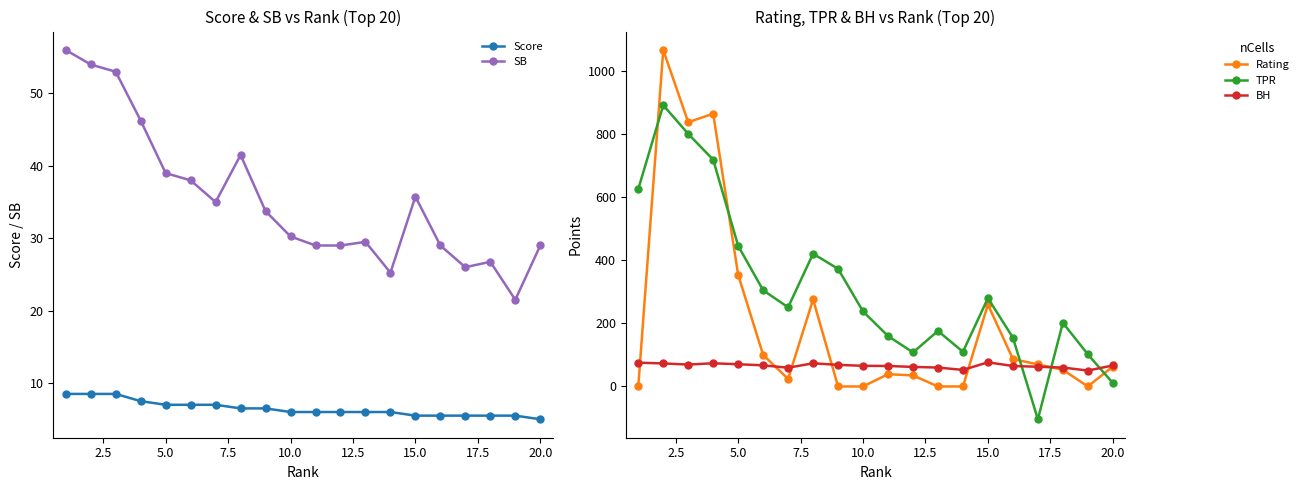

What is the difference between the second highest and minimum values in the Score series?

3.5